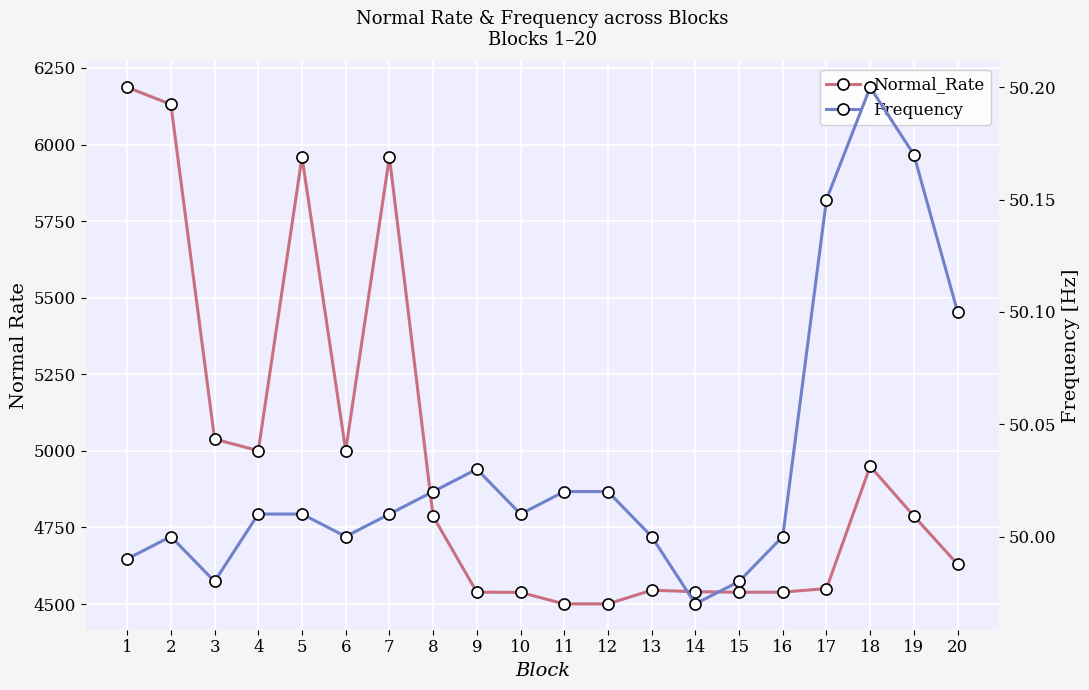

What is the total value across all series at 4?

5050.6